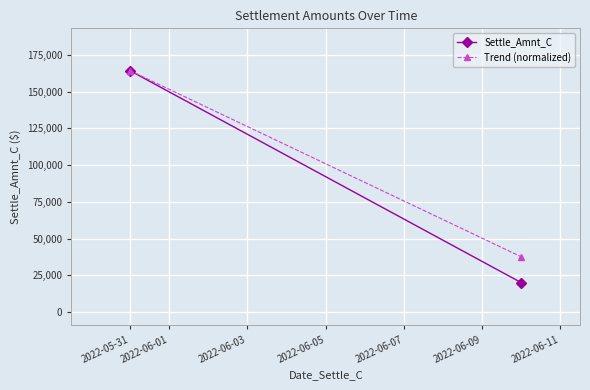

The value of Trend (normalized) at 2022-05-31 is 164128.2. True or false?

True